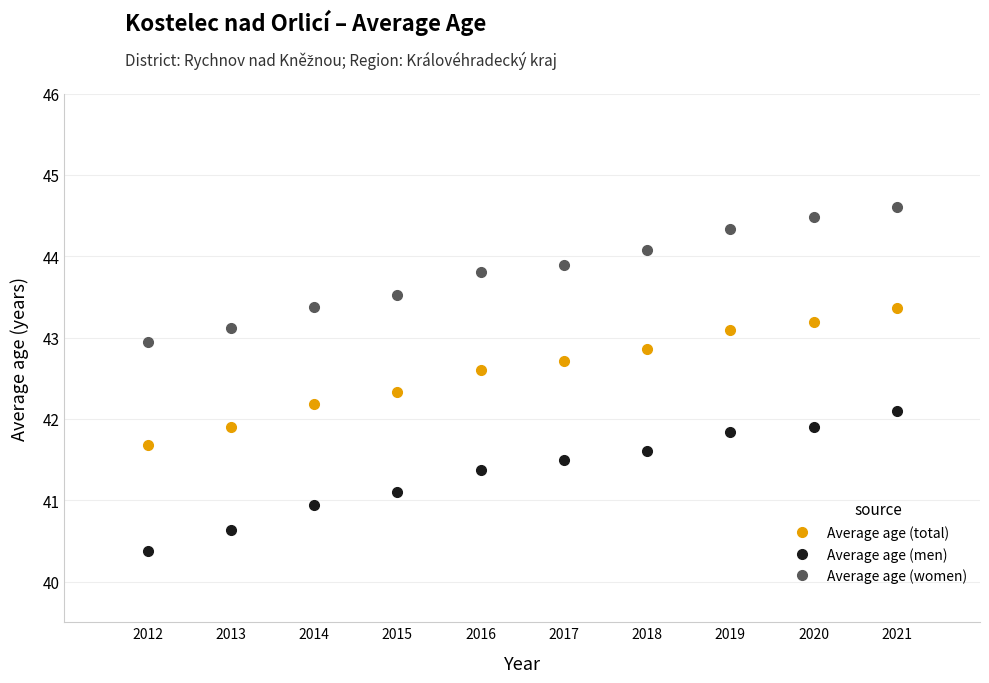

Which series reaches the minimum Y coordinate?

Average age (men)